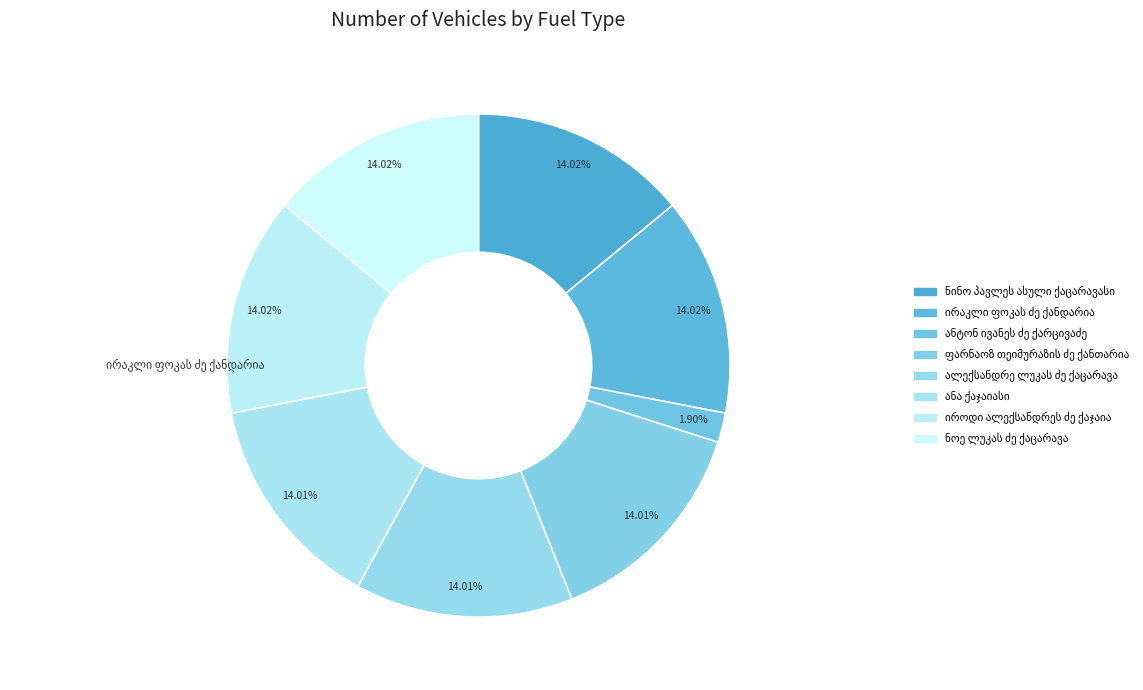

Which slice is the largest?

ირაკლი ფოკას ძე ქანდარია